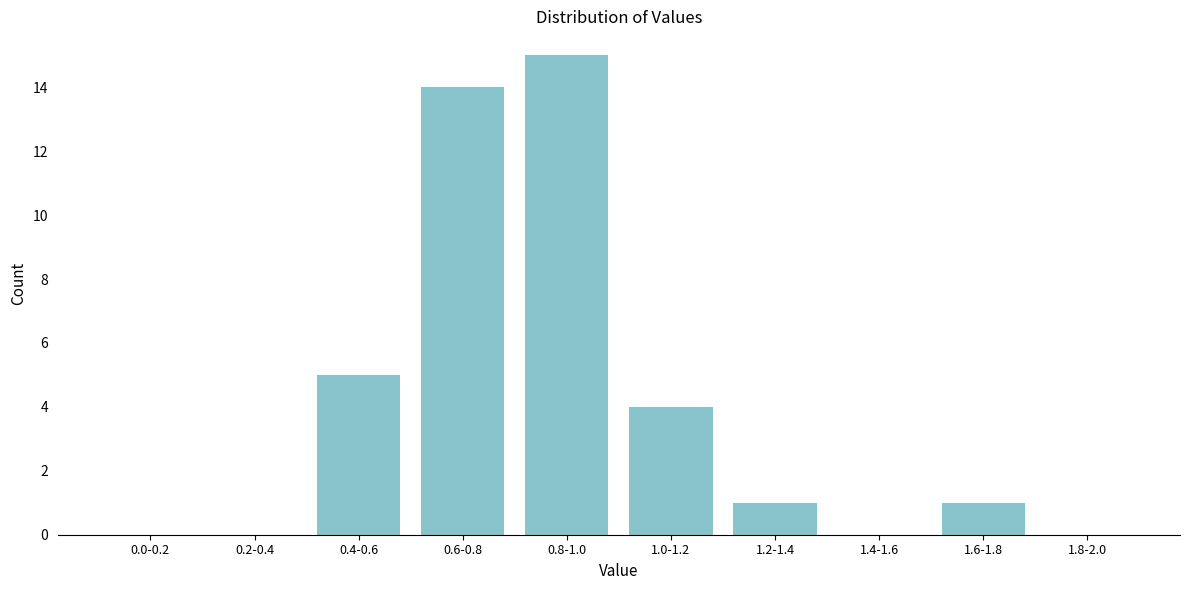

Reading left to right, extract all data points from this chart.

0.0-0.2=0	0.2-0.4=0	0.4-0.6=5	0.6-0.8=14	0.8-1.0=15	1.0-1.2=4	1.2-1.4=1	1.4-1.6=0	1.6-1.8=1	1.8-2.0=0